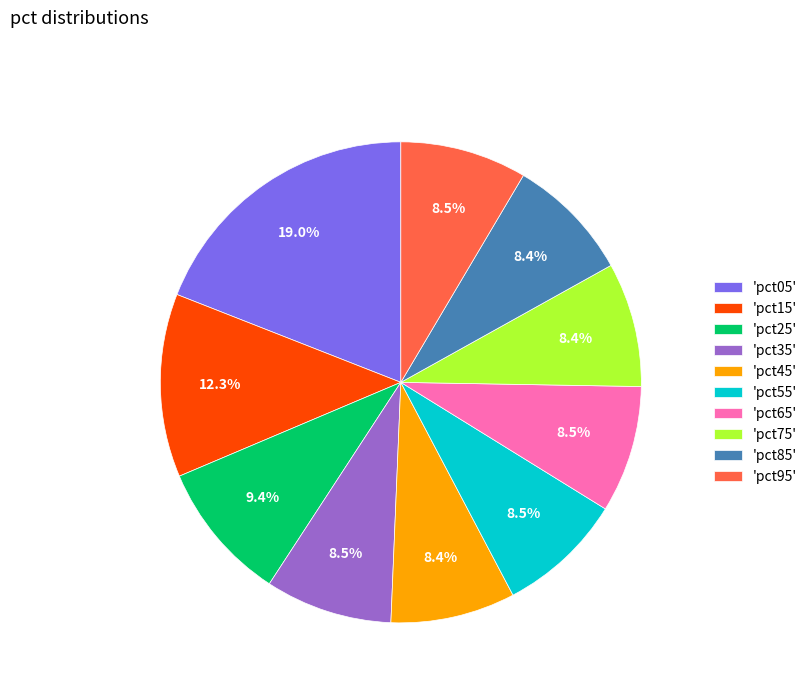

Combined, do 'pct85' and 'pct25' account for over 50%?

No